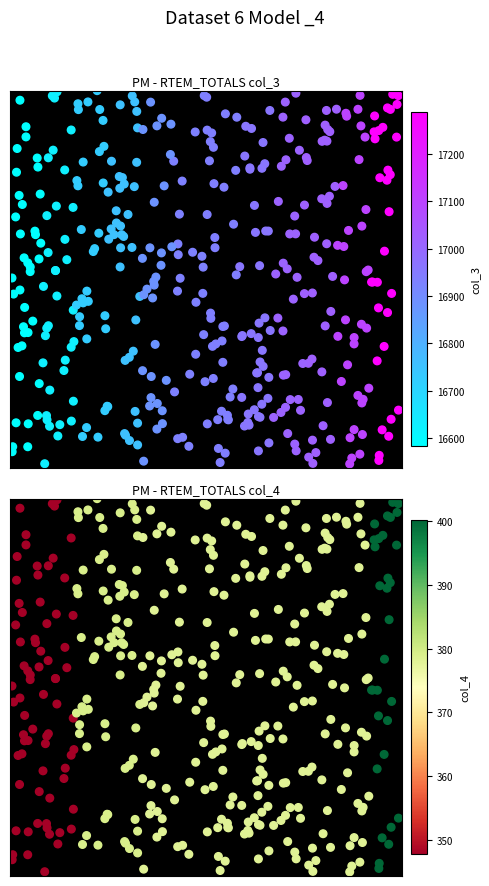

How many categories are shown in the chart?

12